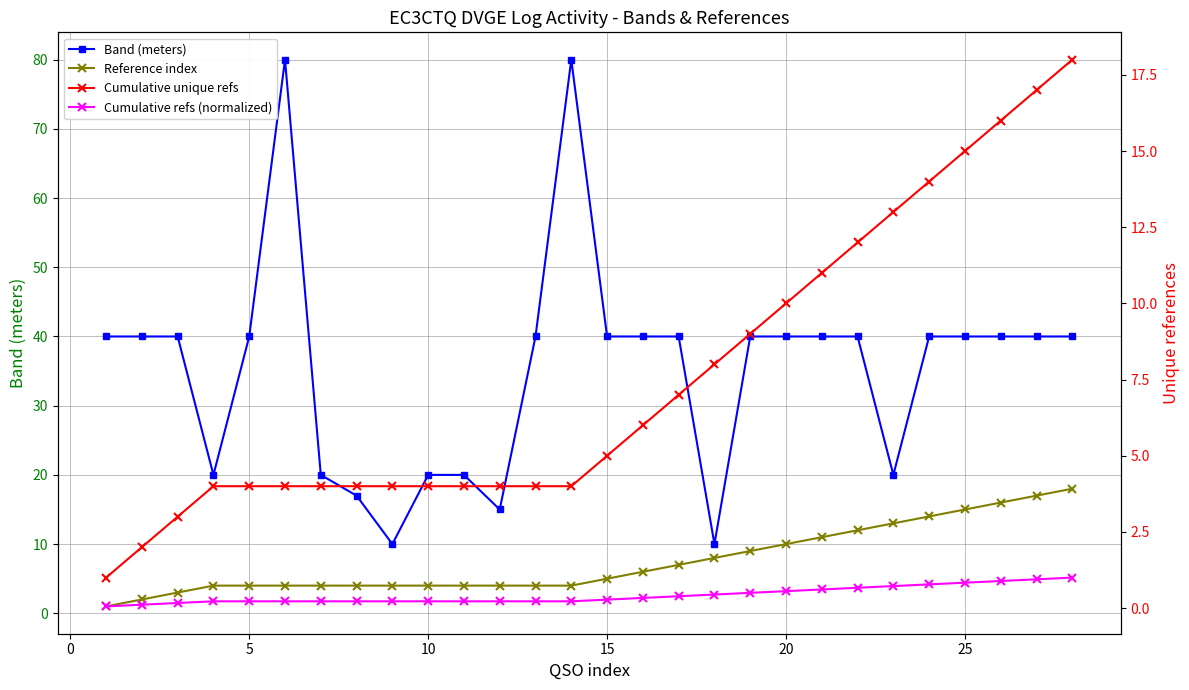

How many lines are shown in the chart?

4